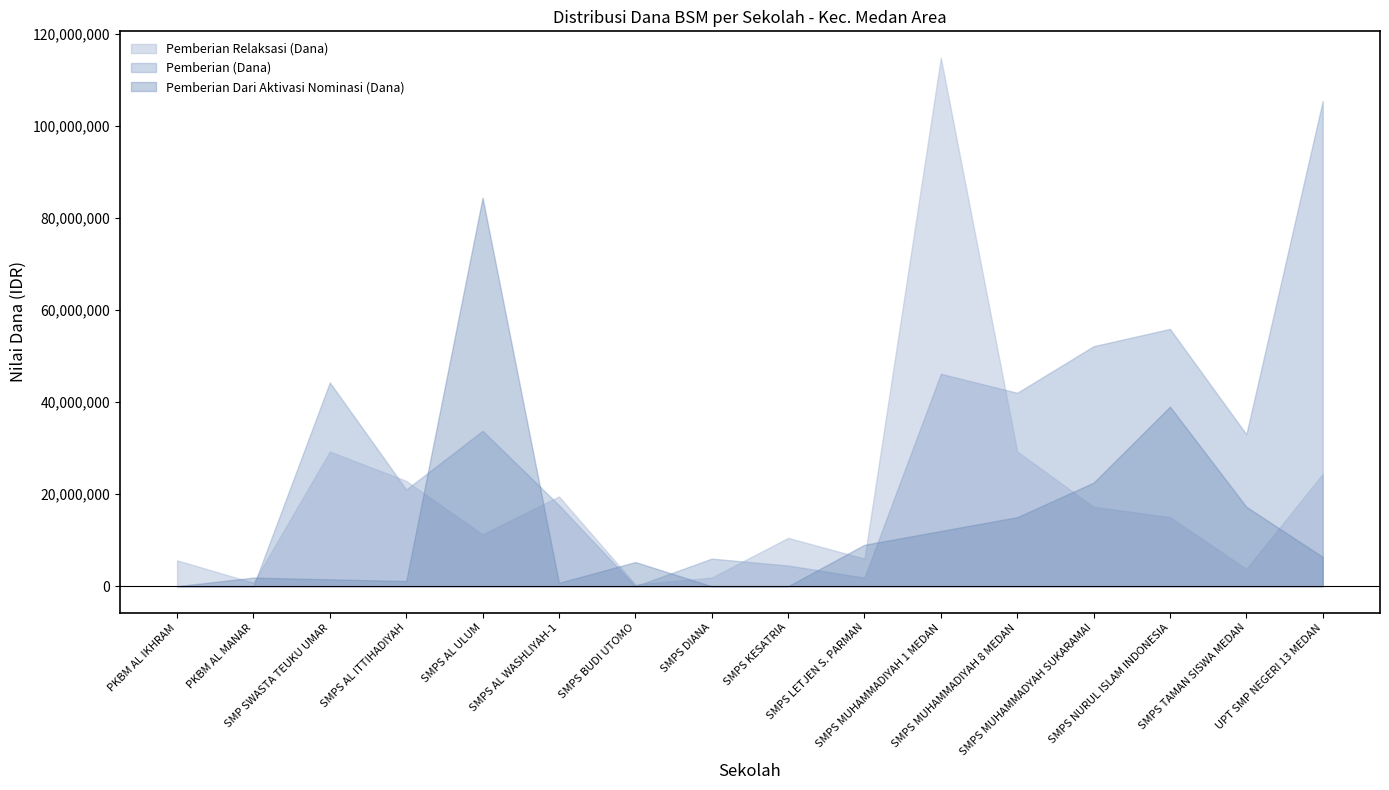

What is the average value of the Pemberian (Dana) series?

28968750